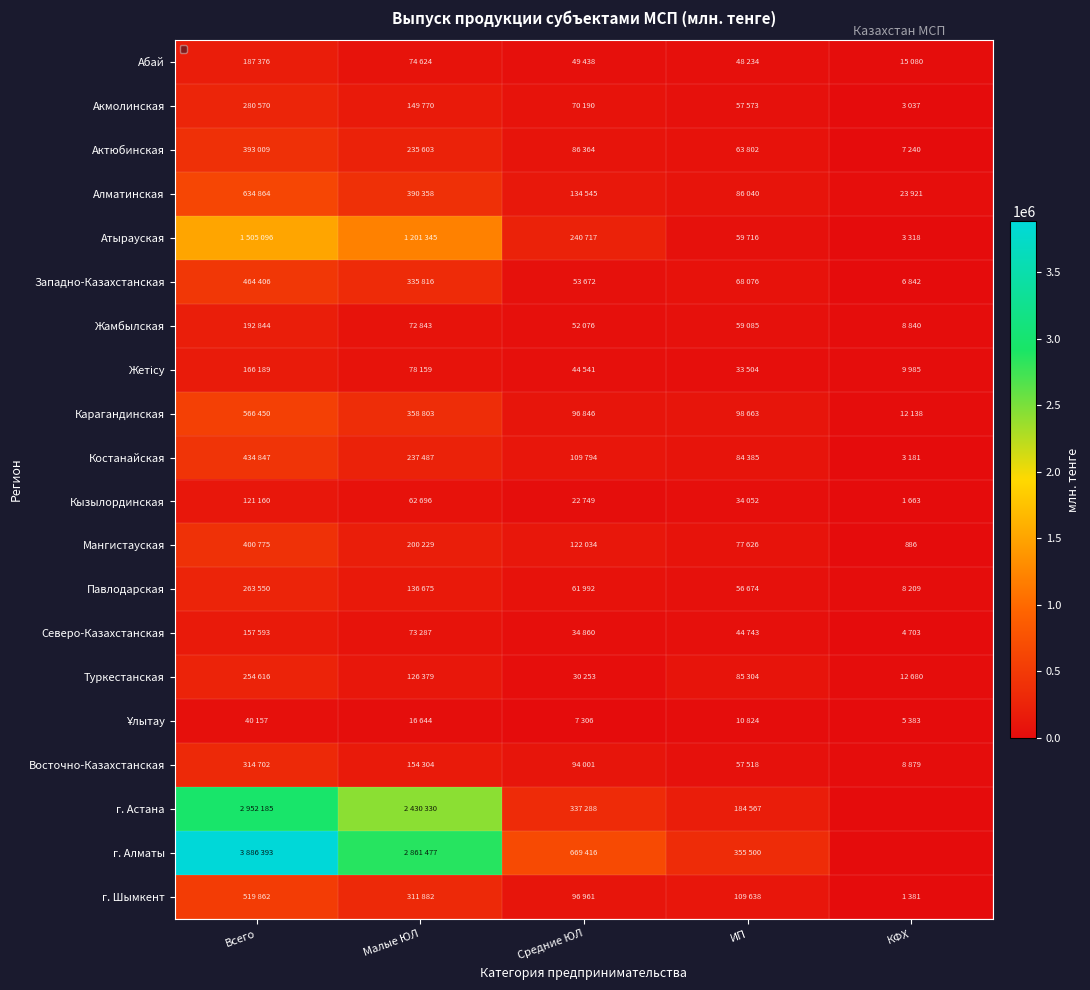

Which series has the largest range (max minus min)?

г. Алматы